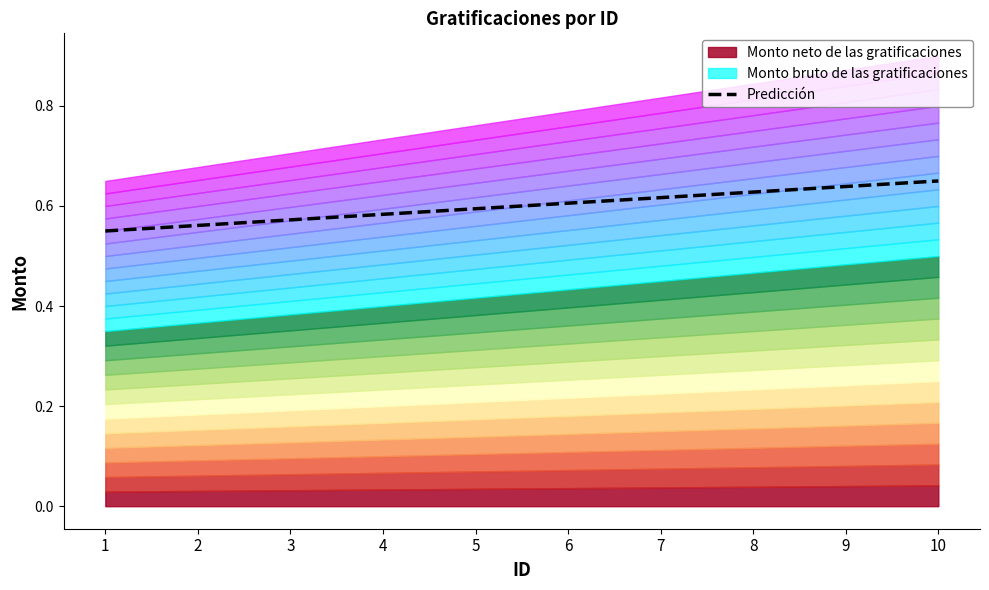

Rank the categories by value from lowest to highest.

1, 2, 3, 4, 5, 6, 7, 8, 9, 10